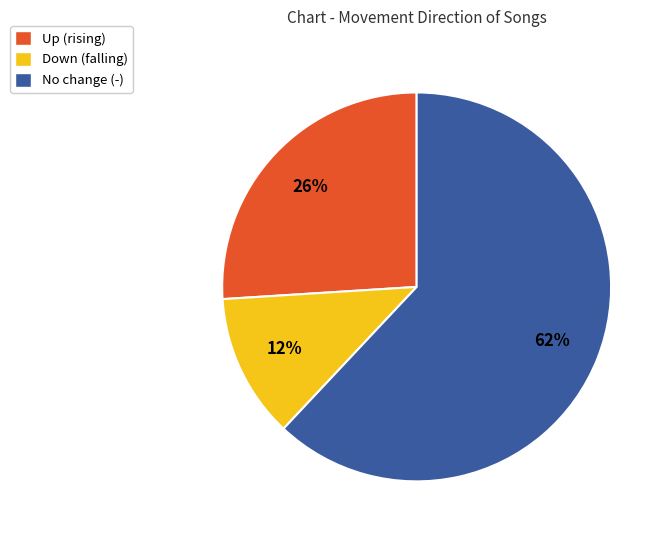

The Up (rising) slice represents 26% of the pie. True or false?

True